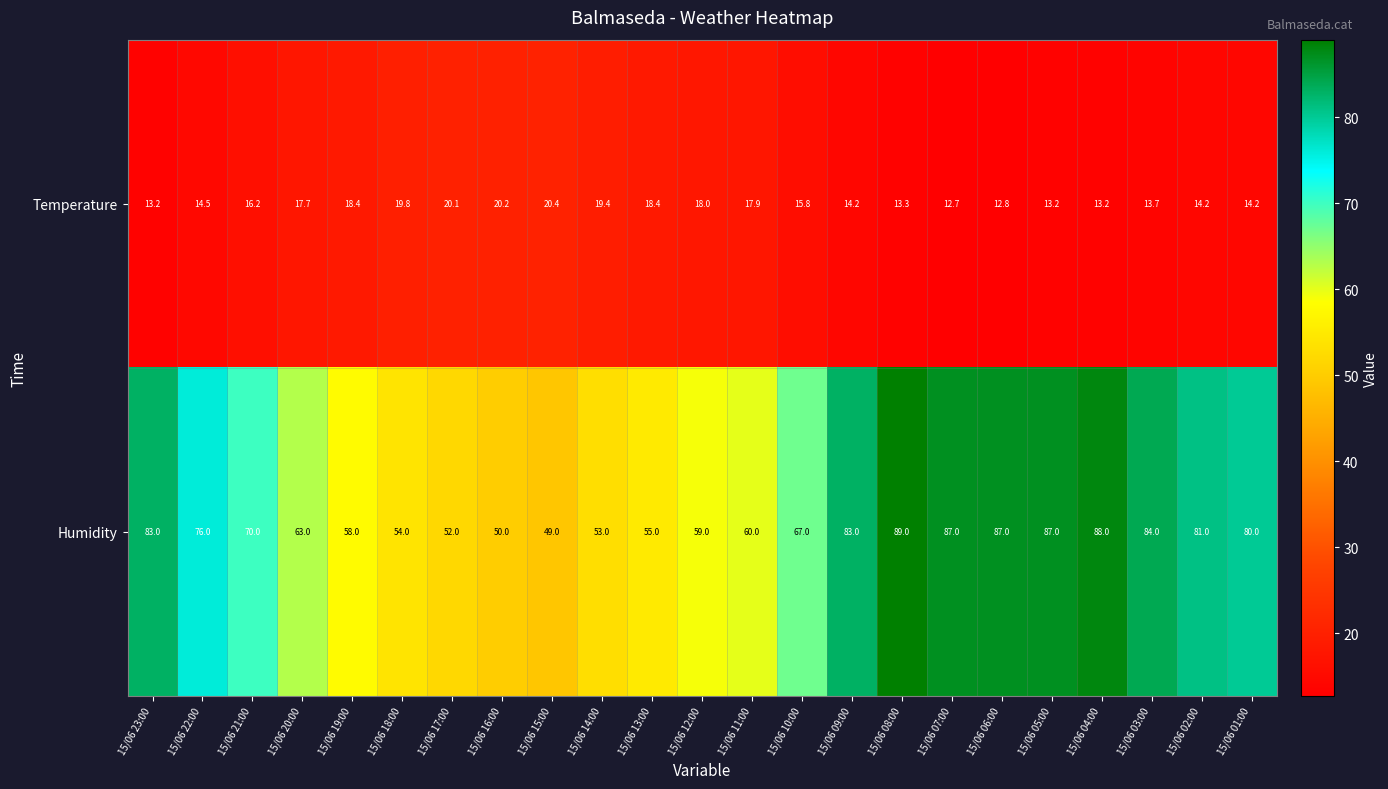

Count the number of categories in the chart.

23